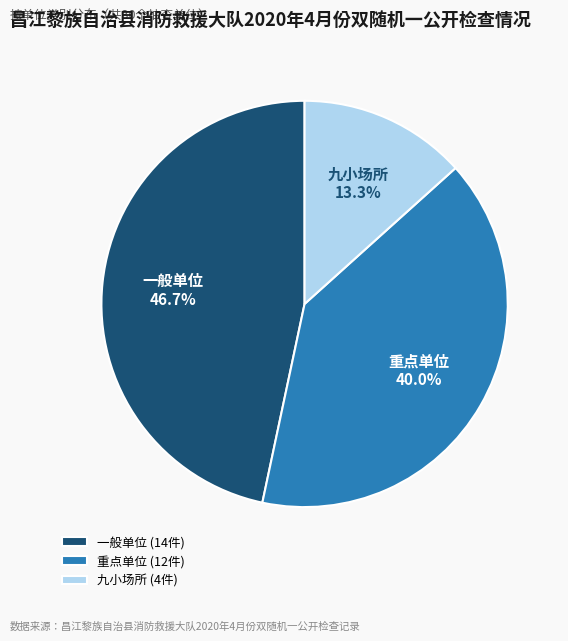

What is the ratio of the value at 重点单位 to the value at 一般单位?

0.9